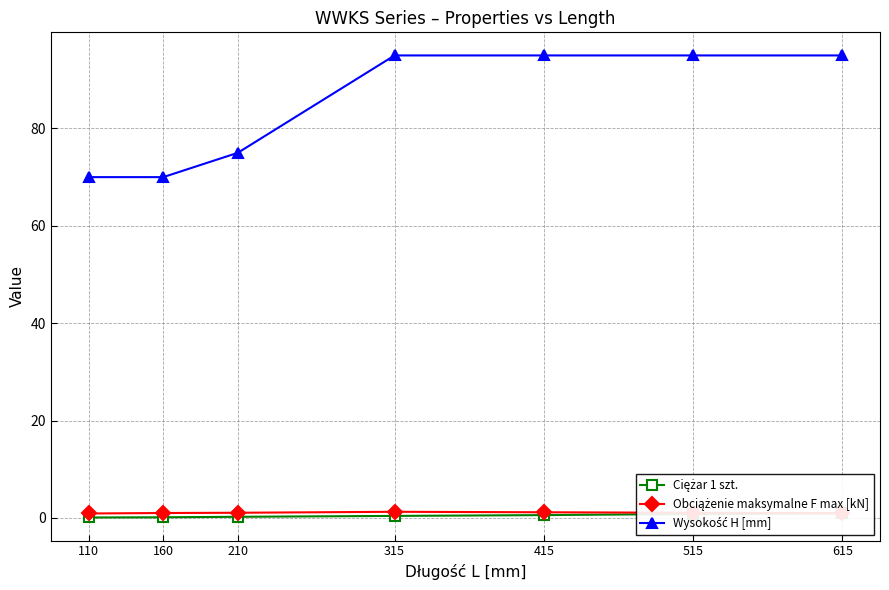

True or false: Obciążenie maksymalne F max [kN] and Wysokość H [mm] intersect in this chart.

False